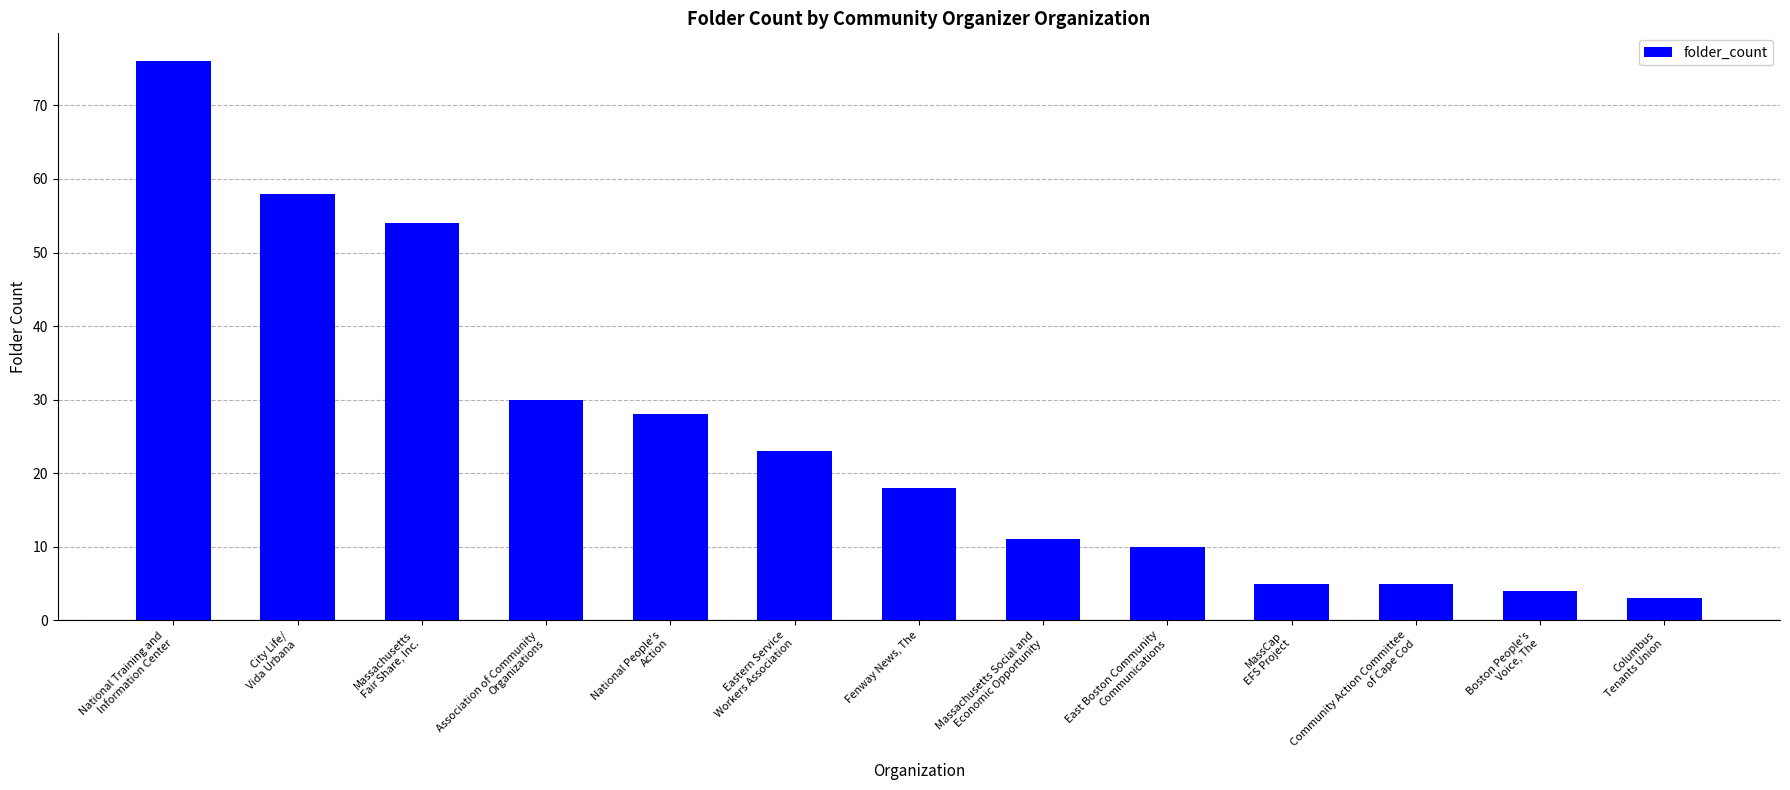

Reading left to right, transcribe all the data shown in this chart.

76	58	54	30	28	23	18	11	10	5	5	4	3